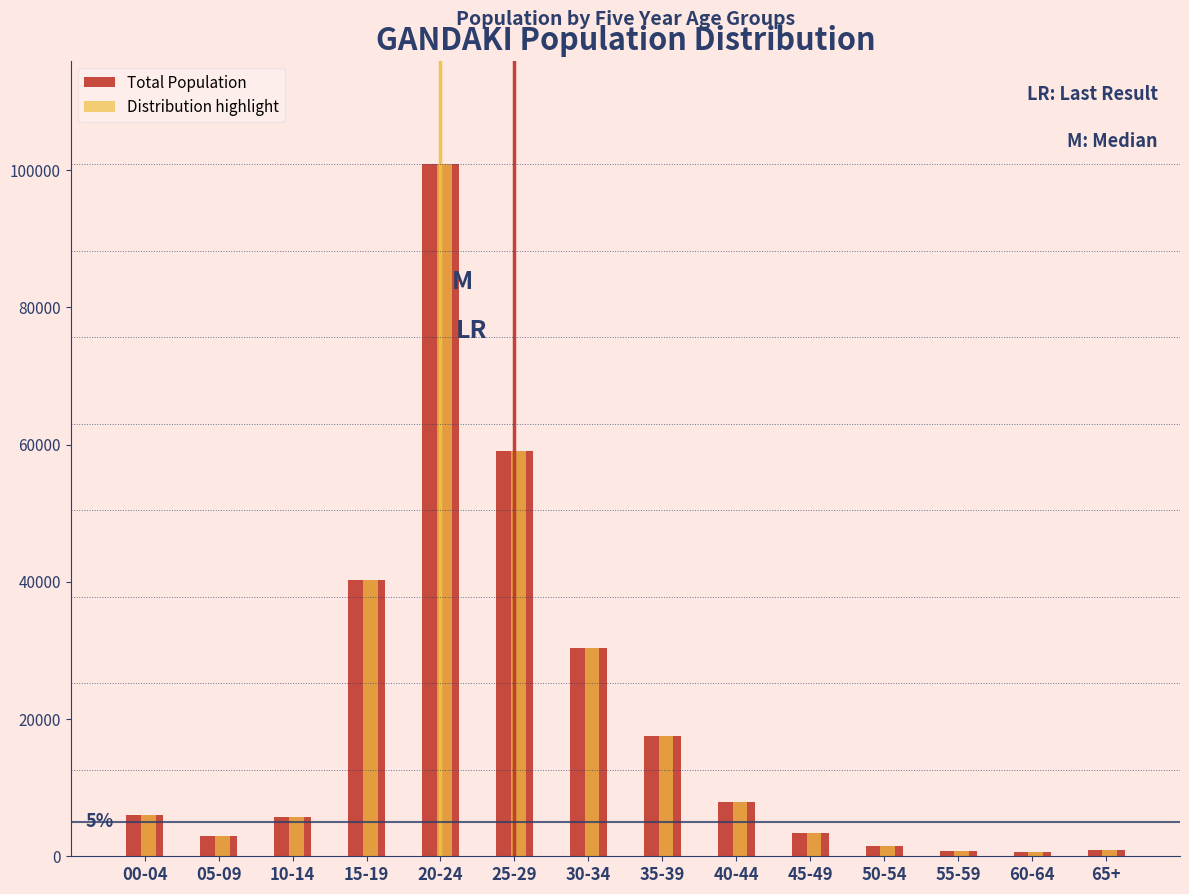

What is the maximum value shown in the chart?

100821